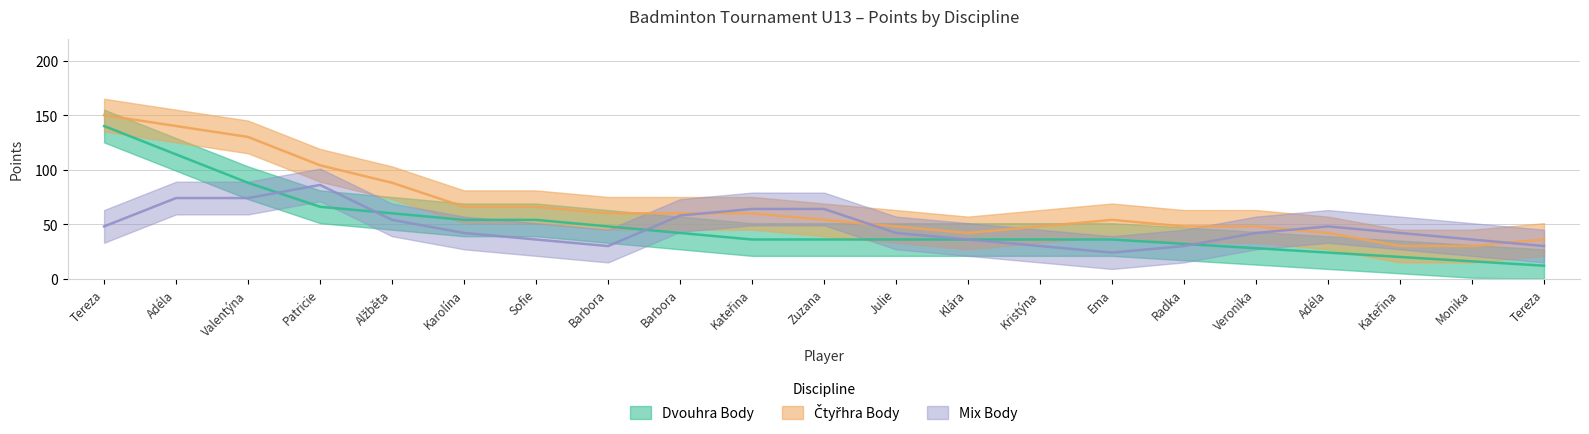

True or false: Mix Body has a value of 5 at Staňková Ema.

False